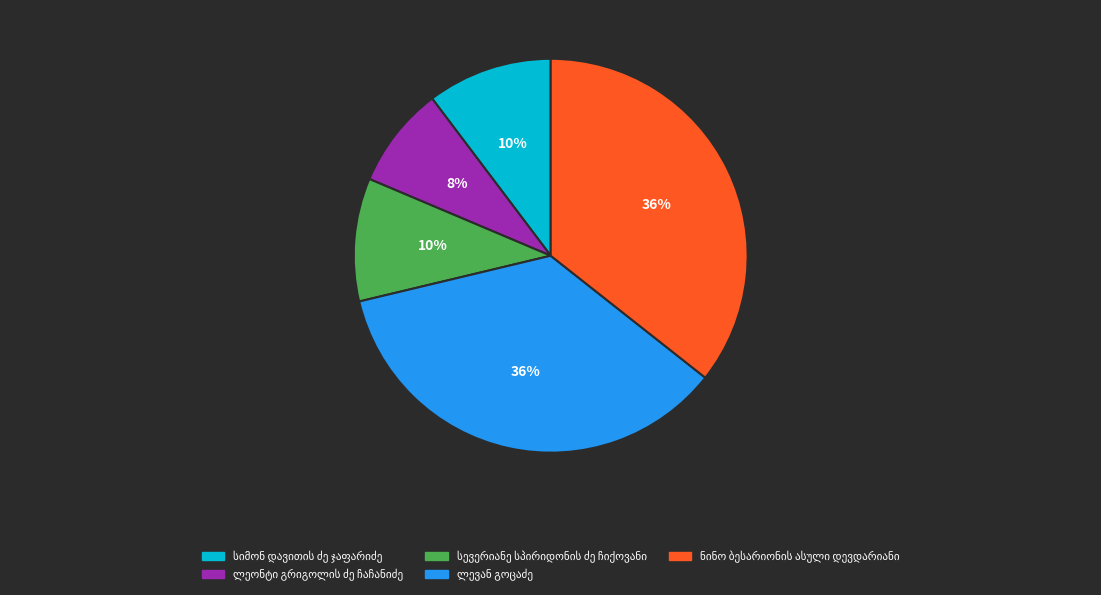

Is there any slice that represents more than half of the pie?

No